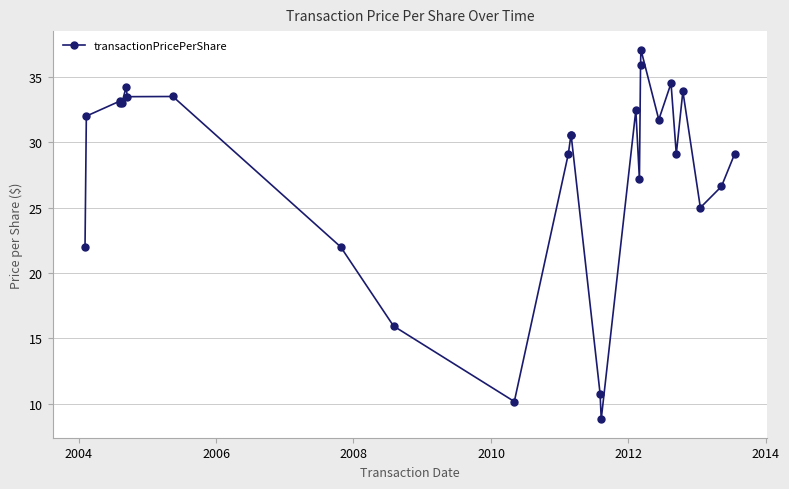

What is the average value?

28.0